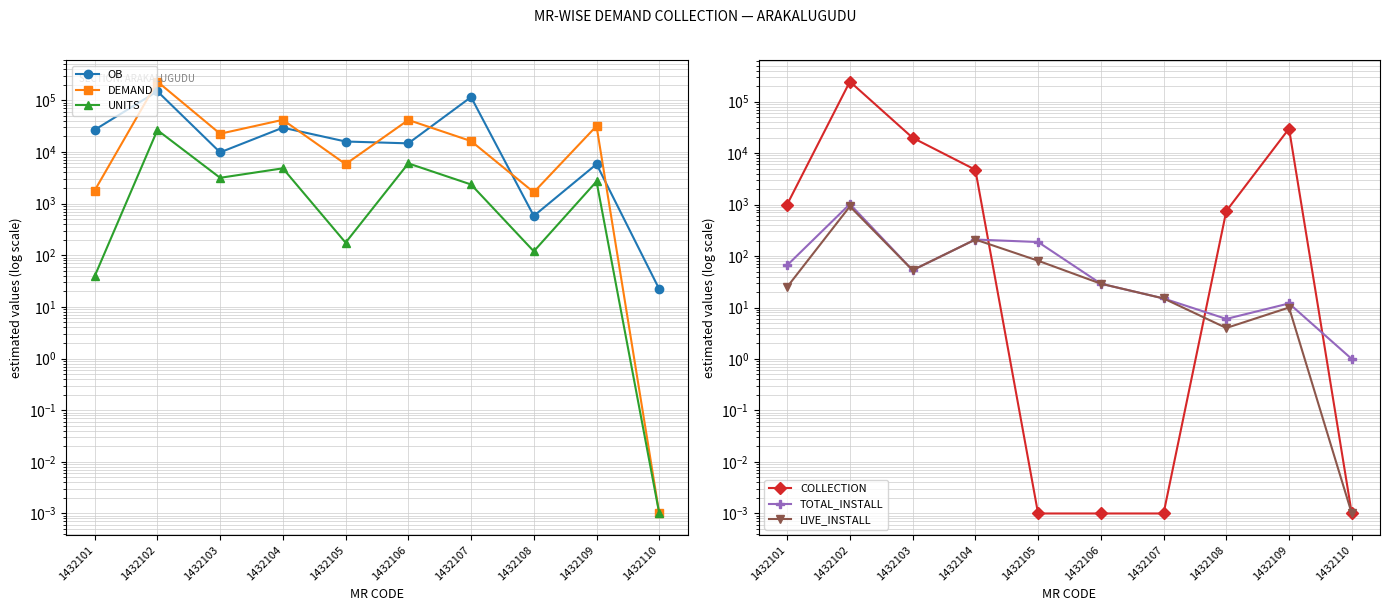

How many lines are shown in the chart?

6